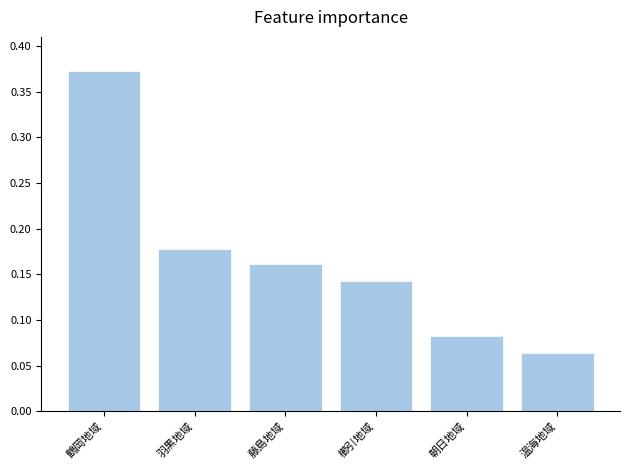

Between 藤島地域 and 朝日地域, which is larger?

藤島地域